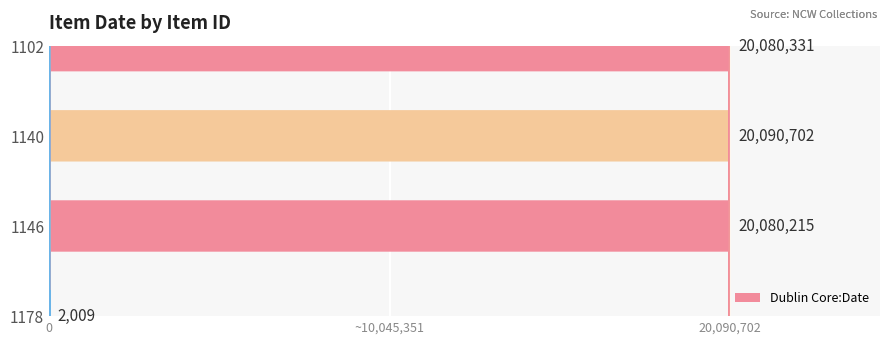

What is the difference between the second highest and second lowest values?

116